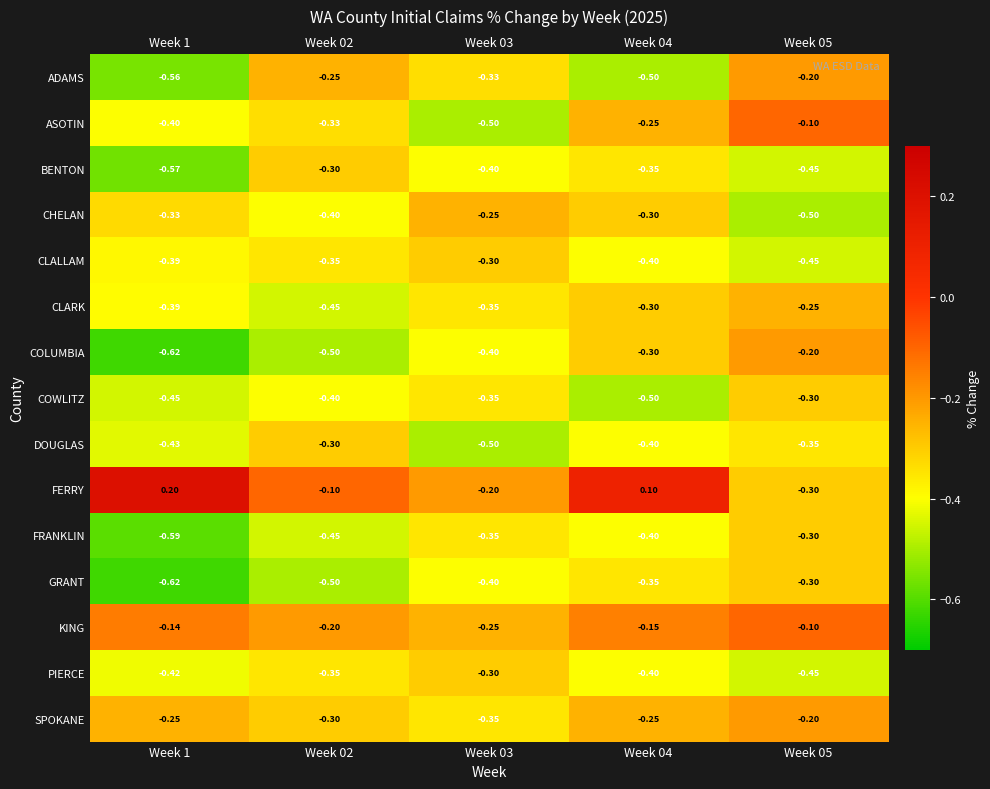

Which series has the largest total across all categories?

FERRY